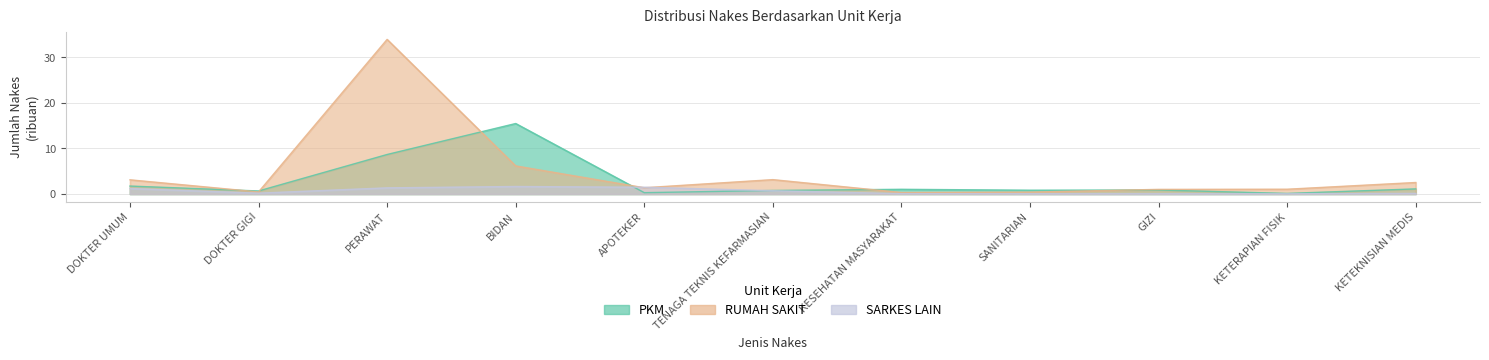

Where do PKM and RUMAH SAKIT first cross each other?

DOKTER UMUM and DOKTER GIGI